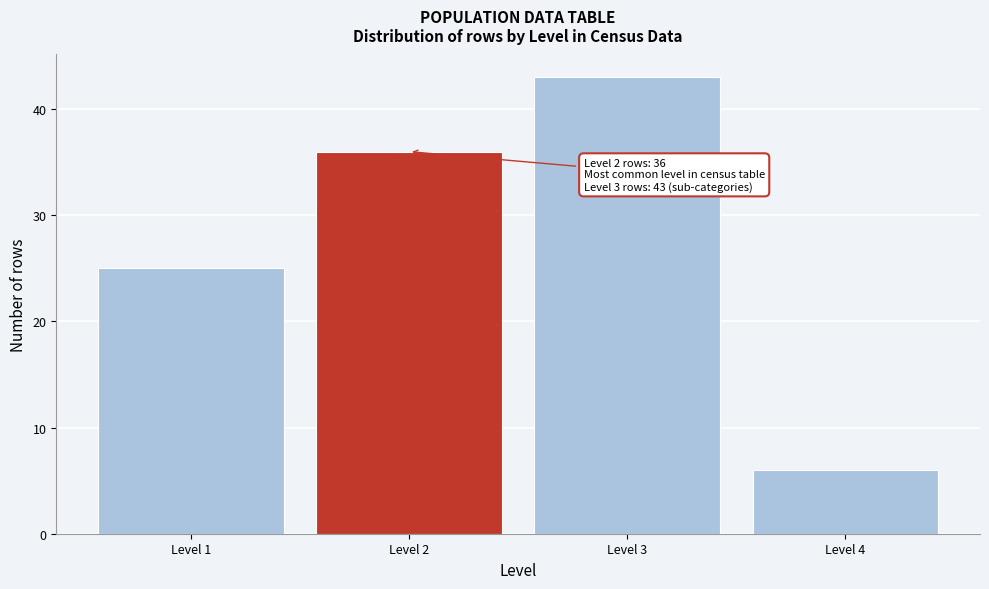

Over which range of the x-axis is the bar tallest?

2.5 to 3.5